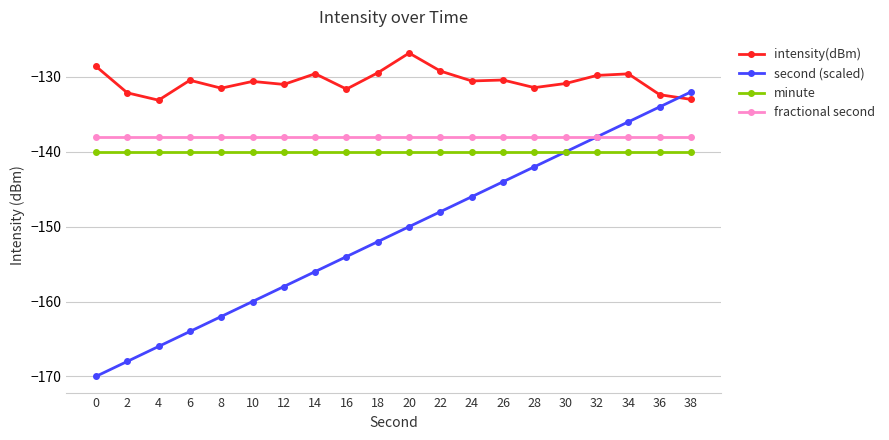

Is this an area chart (filled region under the line)?

No